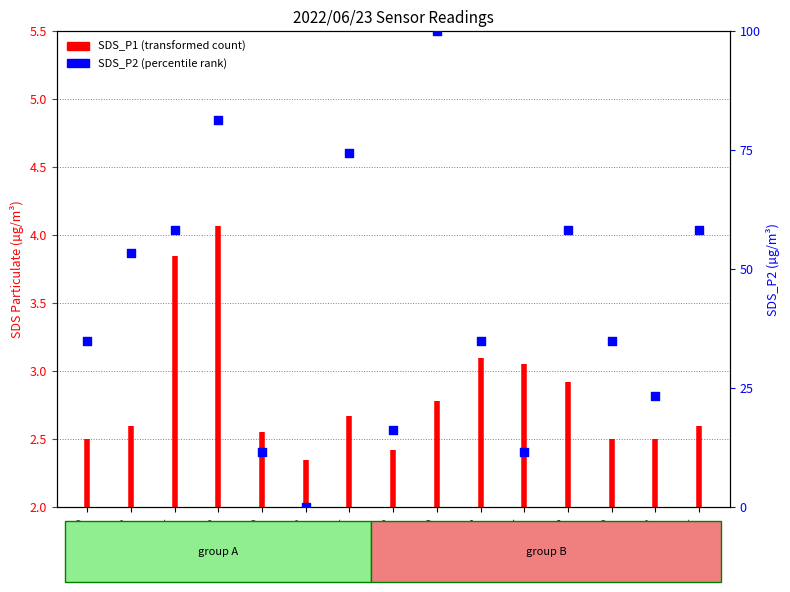

What is the change in value from 00:00 to 00:25?

-23.3